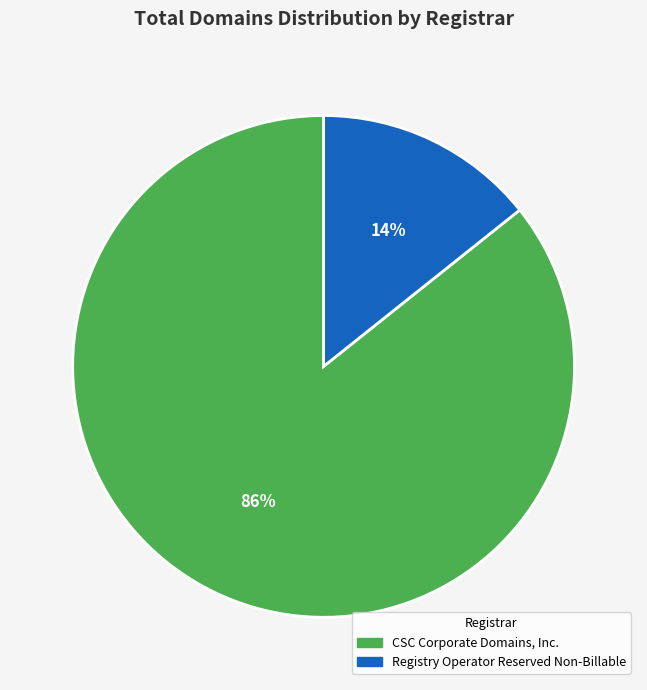

Which category accounts for the majority?

CSC Corporate Domains, Inc.